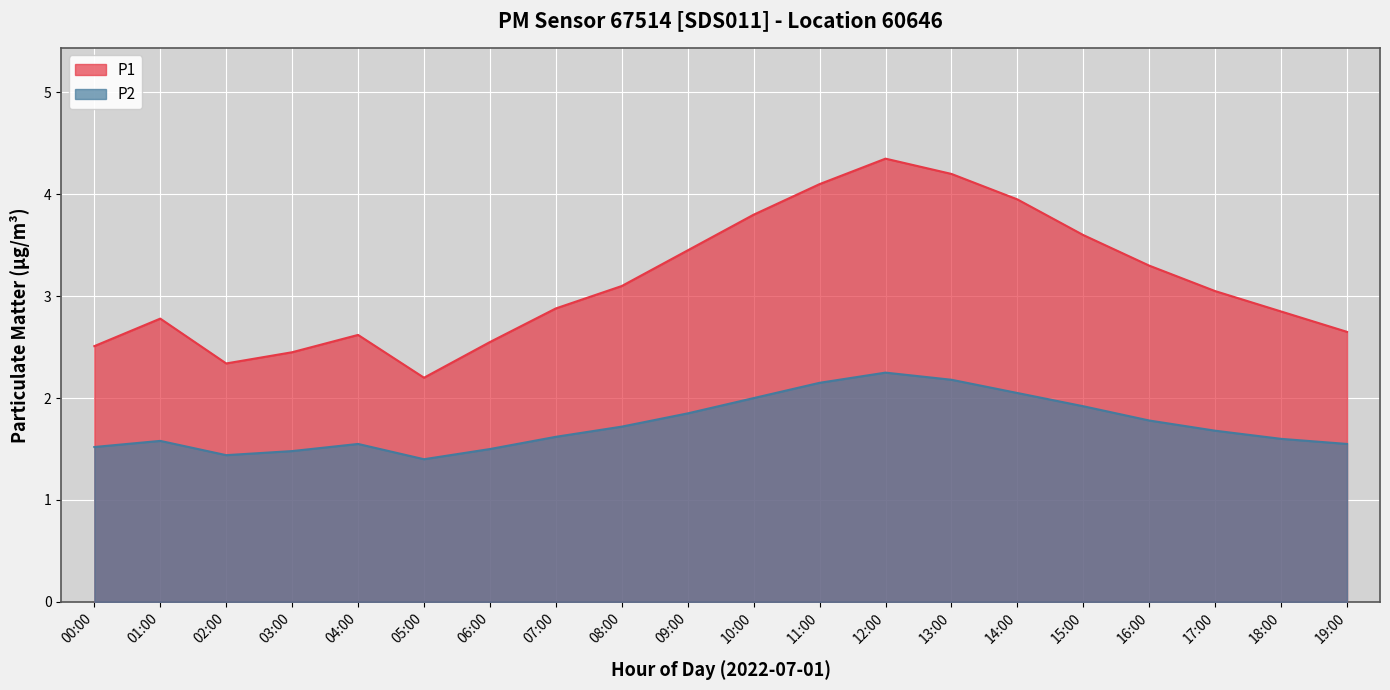

True or false: P2 and P1 intersect in this chart.

False